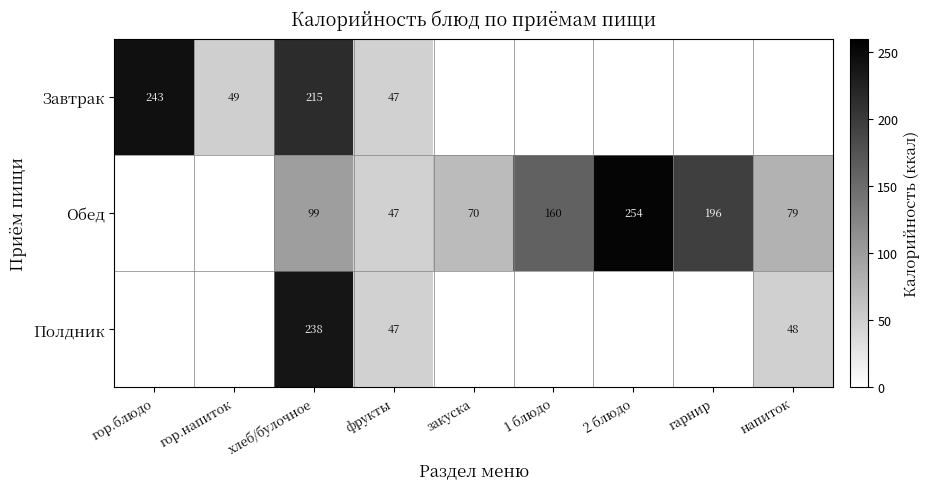

Is it true that Завтрак equals 47 at фрукты?

True